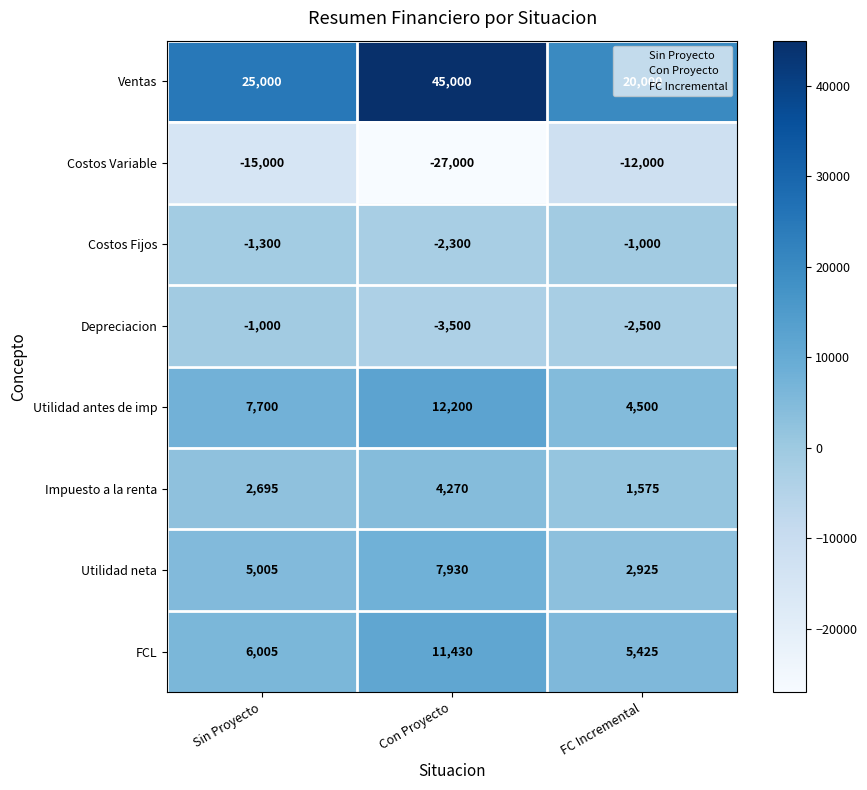

Is it true that Utilidad neta equals 7930 at Con Proyecto?

True